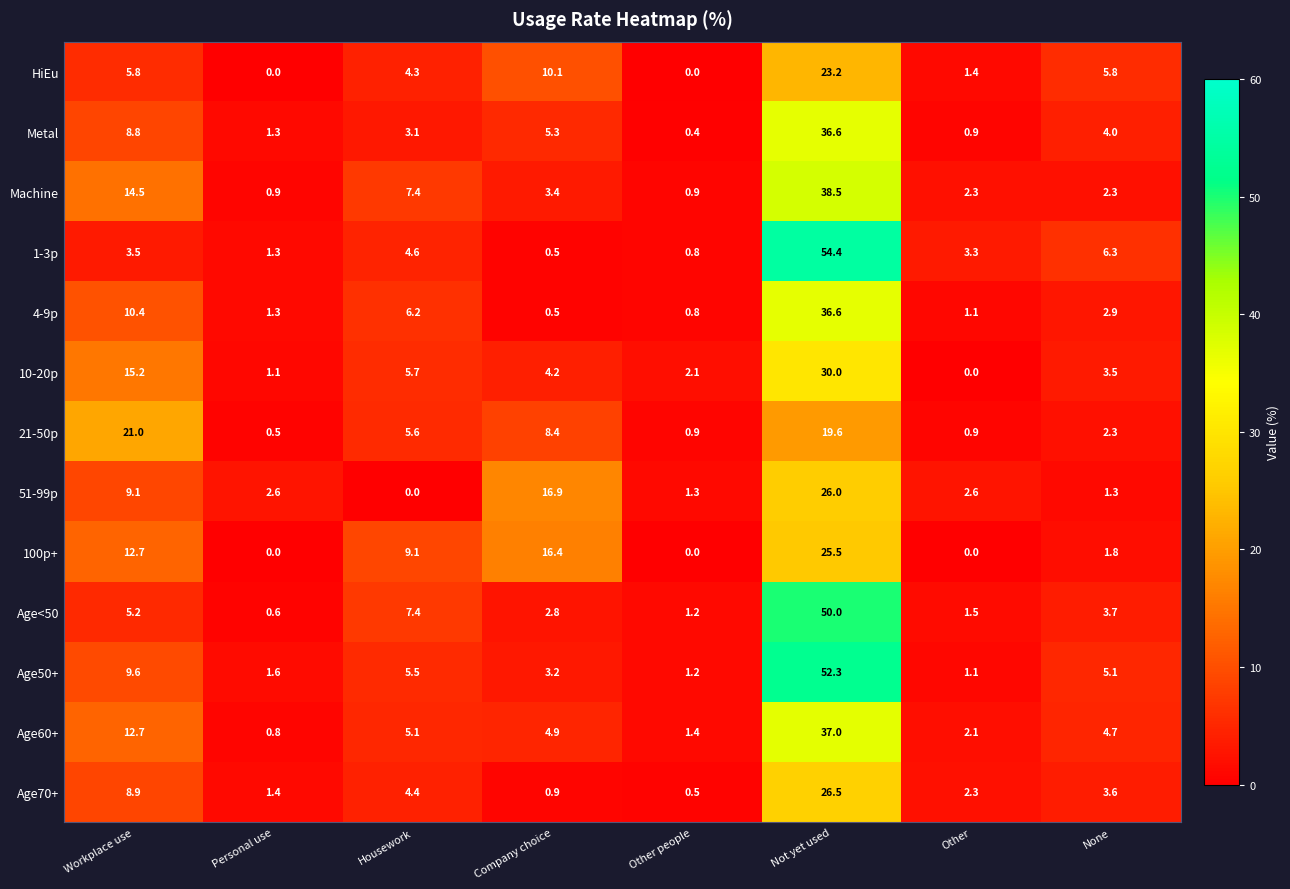

What is the total value across all series at Other people?

11.5